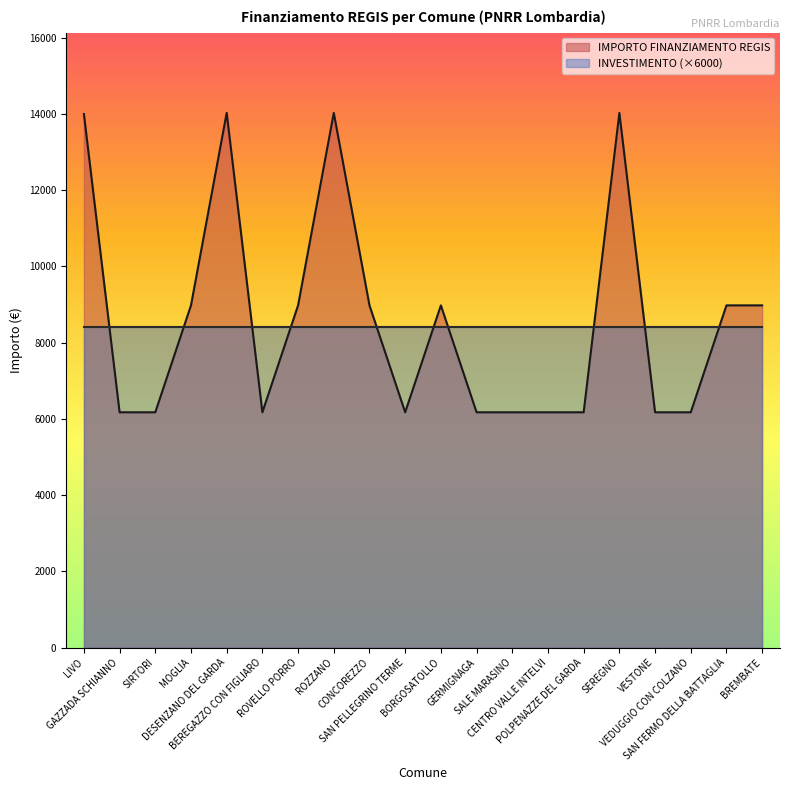

Where does the data first go above 8979?

LIVO